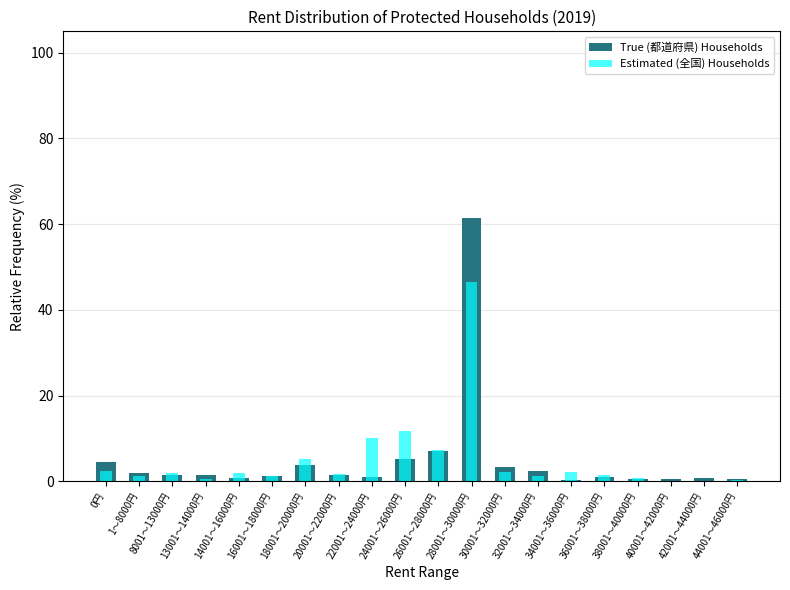

Reading right to left, what are all the values shown in this chart?

True (都道府県) Households: 44001～46000円=0.6	42001～44000円=0.7	40001～42000円=0.5	38001～40000円=0.5	36001～38000円=0.9	34001～36000円=0.2	32001～34000円=2.4	30001～32000円=3.3	28001～30000円=61.3	26001～28000円=7.1	24001～26000円=5.3	22001～24000円=0.9	20001～22000円=1.4	18001～20000円=3.7	16001～18000円=1.2	14001～16000円=0.7	13001～14000円=1.4	8001～13000円=1.5	1～8000円=2.0	0円=4.5
Estimated (全国) Households: 44001～46000円=0.2	42001～44000円=0.1	40001～42000円=0.1	38001～40000円=0.8	36001～38000円=1.5	34001～36000円=2.3	32001～34000円=1.2	30001～32000円=2.2	28001～30000円=46.5	26001～28000円=7.2	24001～26000円=11.8	22001～24000円=10.1	20001～22000円=1.6	18001～20000円=5.2	16001～18000円=1.3	14001～16000円=2.0	13001～14000円=0.6	8001～13000円=1.8	1～8000円=1.1	0円=2.3